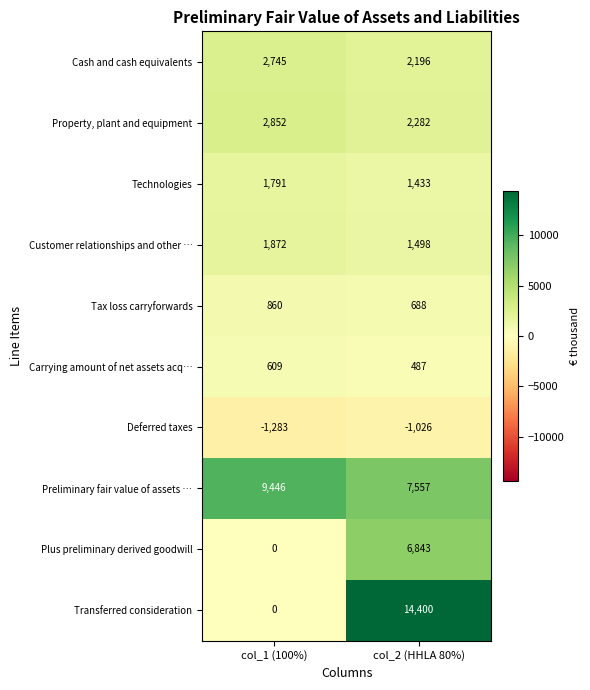

Rank the series at col_2 (HHLA 80%) from lowest to highest value.

Deferred taxes, Carrying amount of net assets acq…, Tax loss carryforwards, Technologies, Customer relationships and other …, Cash and cash equivalents, Property, plant and equipment, Plus preliminary derived goodwill, Preliminary fair value of assets …, Transferred consideration